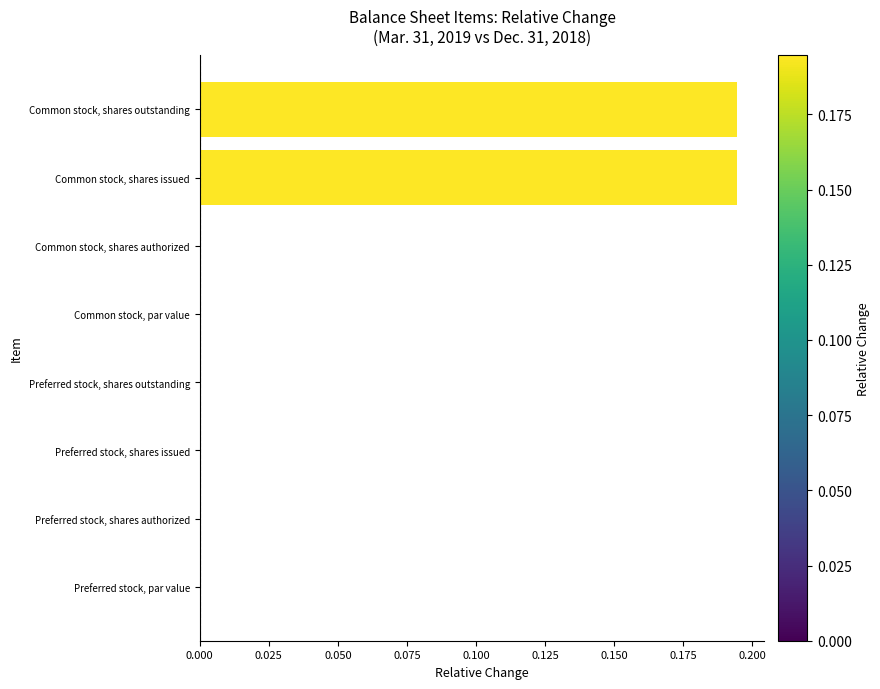

Between Common stock, shares issued and Preferred stock, shares issued, which is larger?

Common stock, shares issued